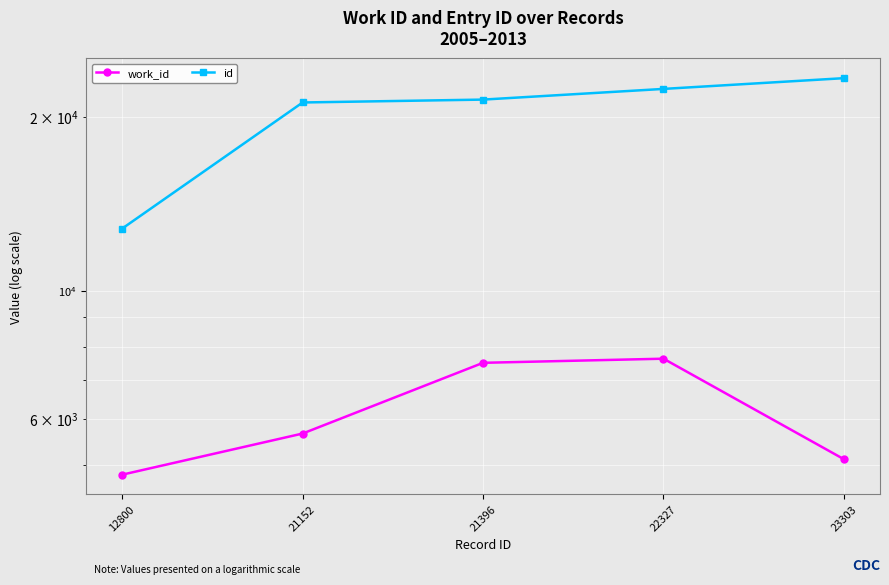

The work_id series shows 5107 at 23303. True or false?

True